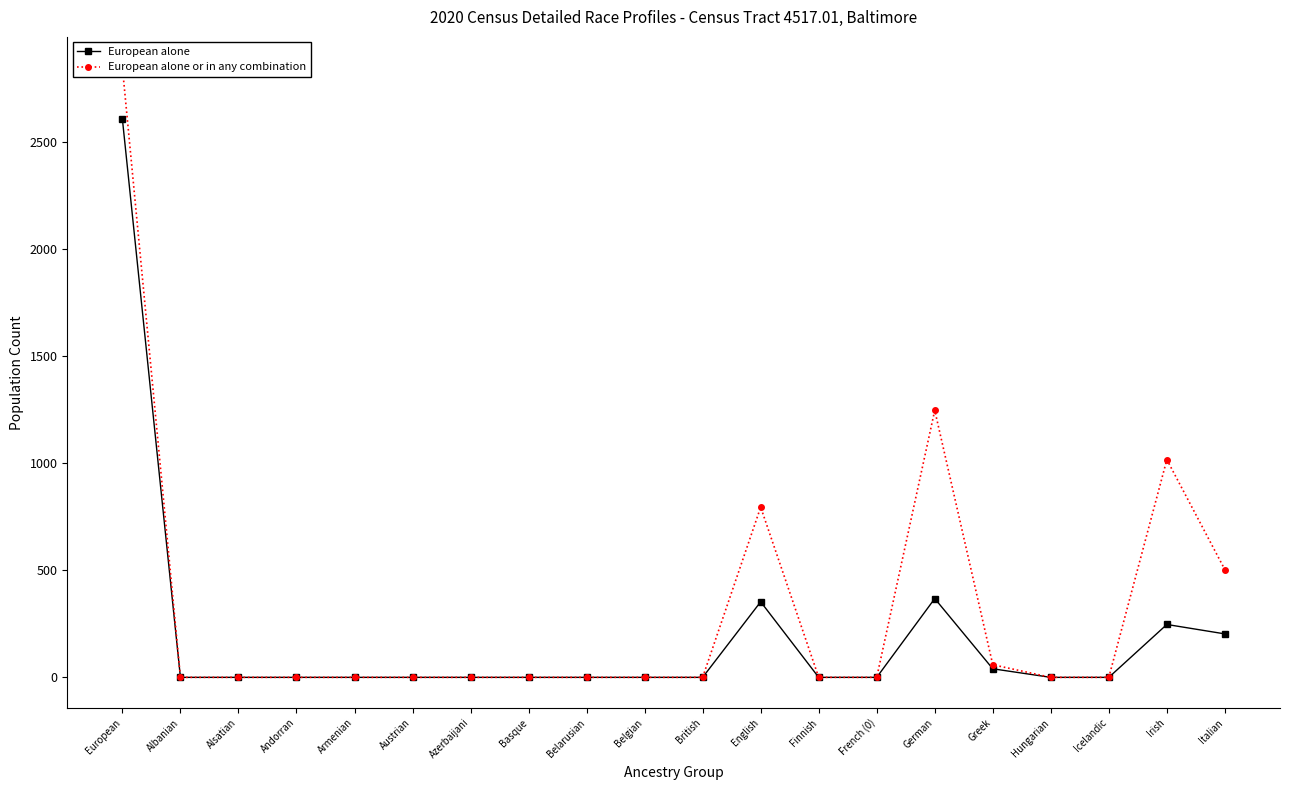

At which label is European alone or in any combination closest to 1424?

German